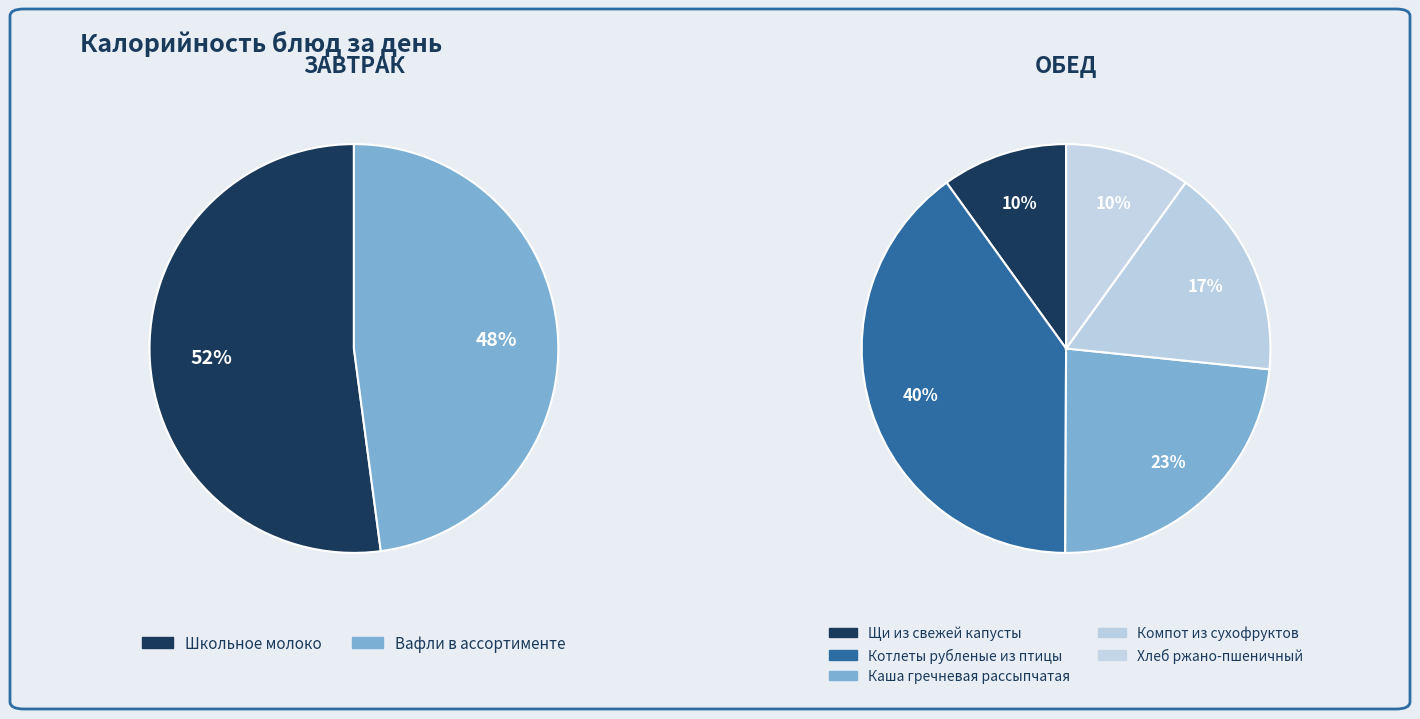

True or false: Хлеб ржано-пшеничный accounts for 1% of the total.

False